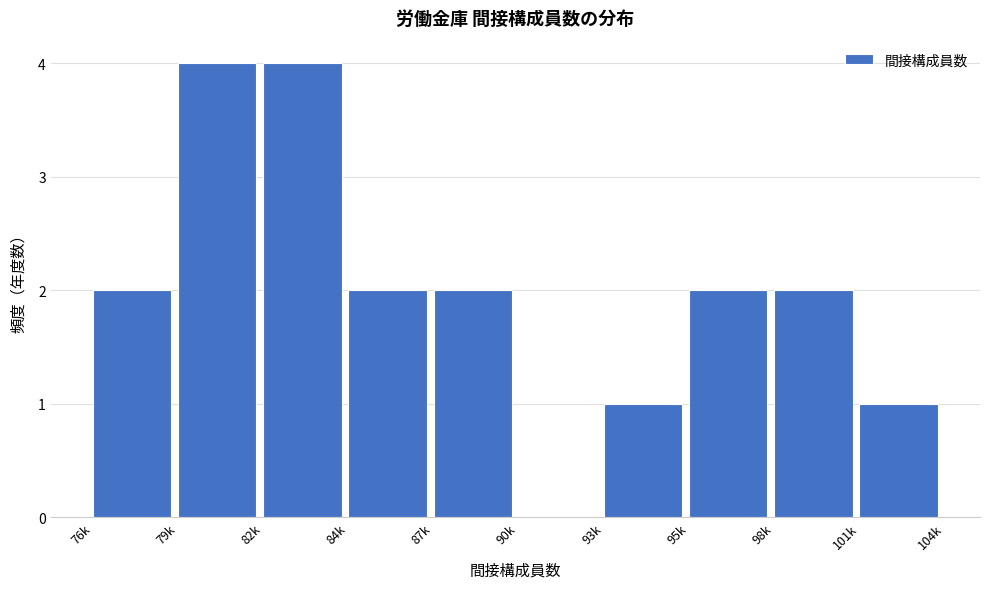

Reading left to right, extract all data points from this chart.

76k=2	79k=4	82k=4	84k=2	87k=2	90k=0	93k=1	95k=2	98k=2	101k=1